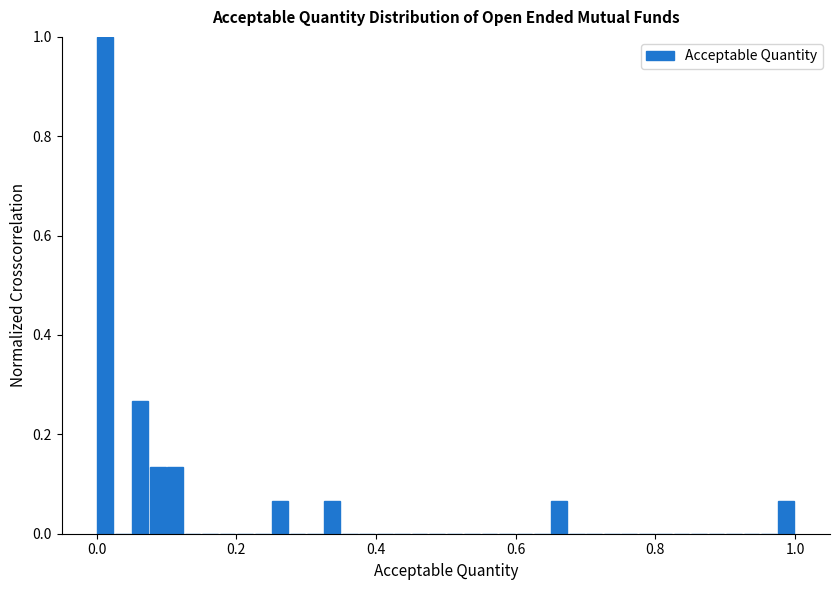

Read against the x-axis, roughly where is the centre of the tallest bar?

0.02